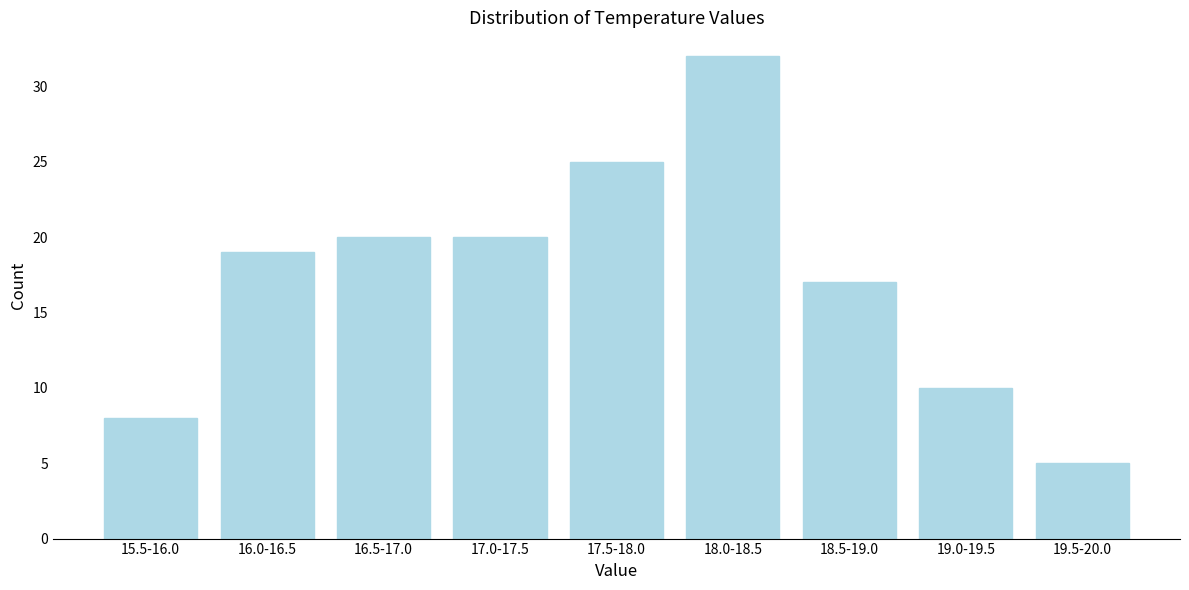

Reading right to left, list all the values displayed in this chart.

19.5-20.0=5	19.0-19.5=10	18.5-19.0=17	18.0-18.5=32	17.5-18.0=25	17.0-17.5=20	16.5-17.0=20	16.0-16.5=19	15.5-16.0=8